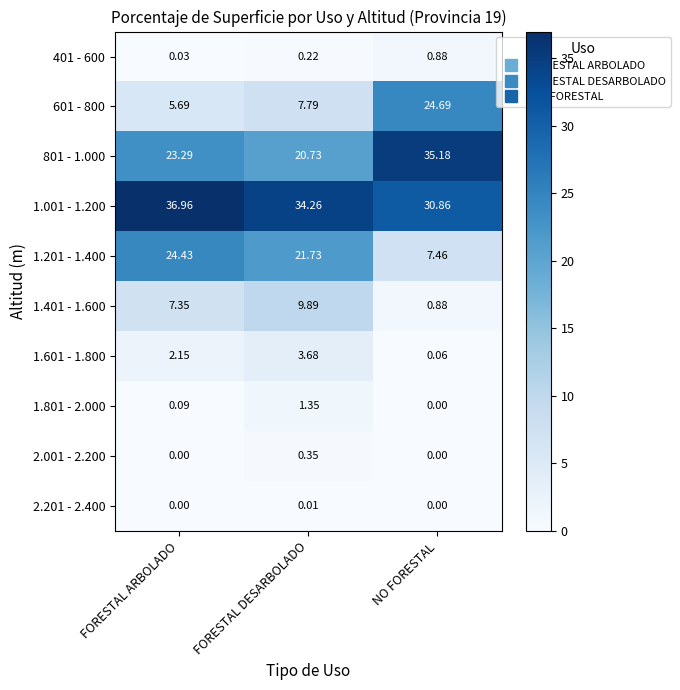

Which category has the highest value in the 1.801 - 2.000 series?

FORESTAL DESARBOLADO